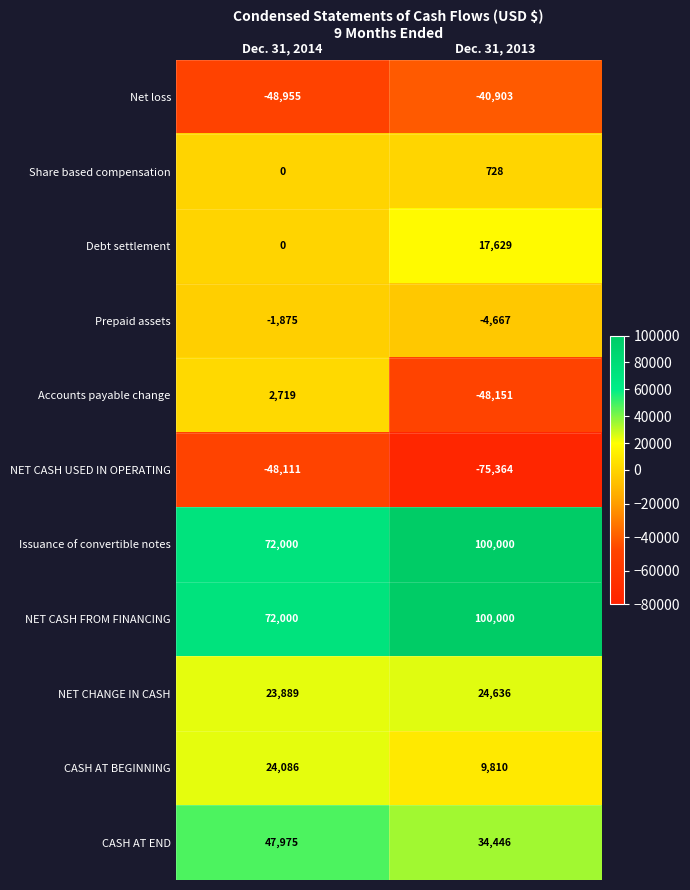

What is the highest value of the CASH AT END series?

47975